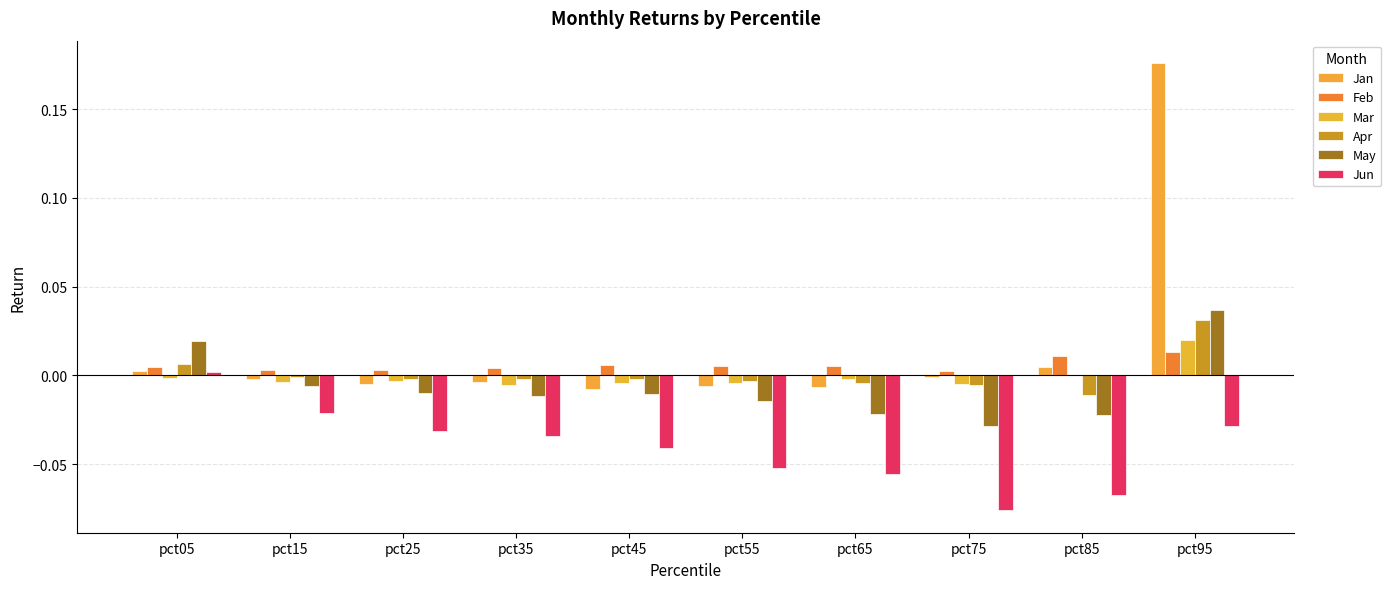

What are all the series names shown in the legend?

Jan, Feb, Mar, Apr, May, Jun